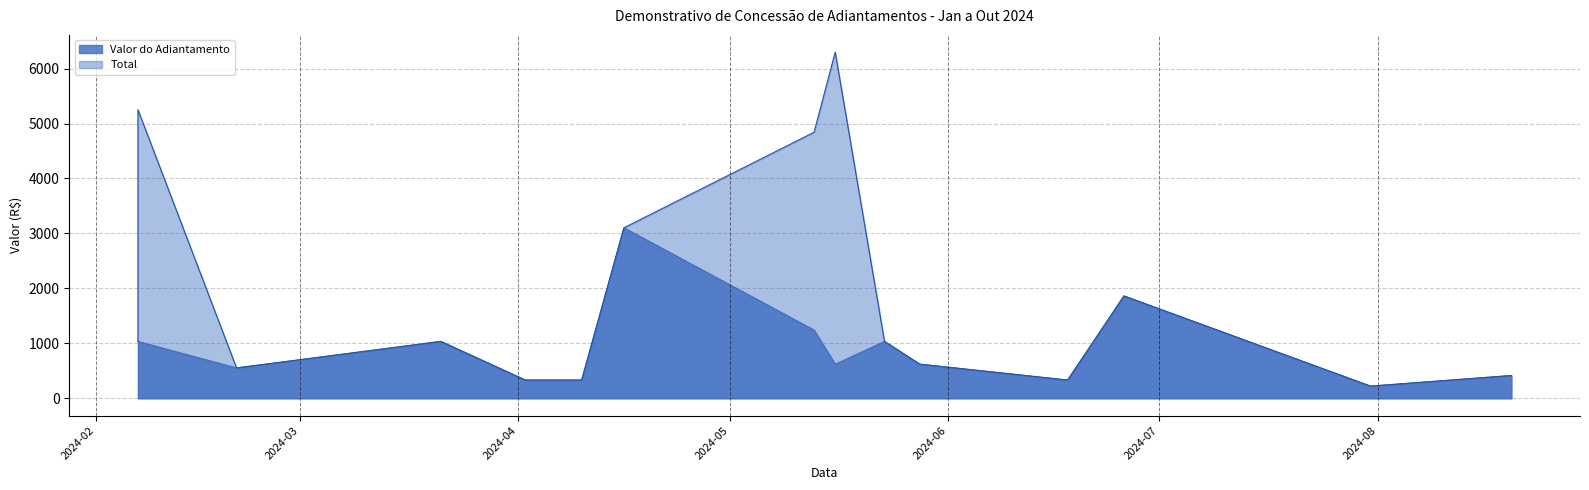

Which category has the highest value in the Total series?

2024-05-16